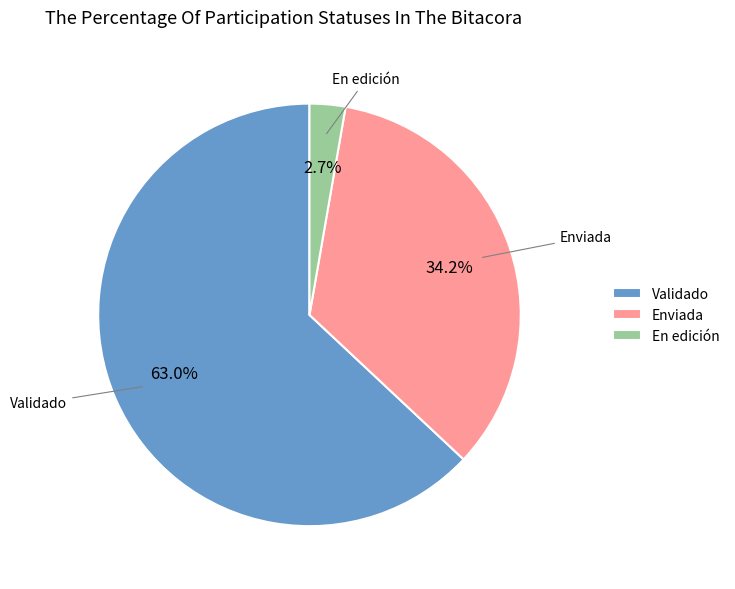

What percentage is NOT represented by Enviada?

65.8%